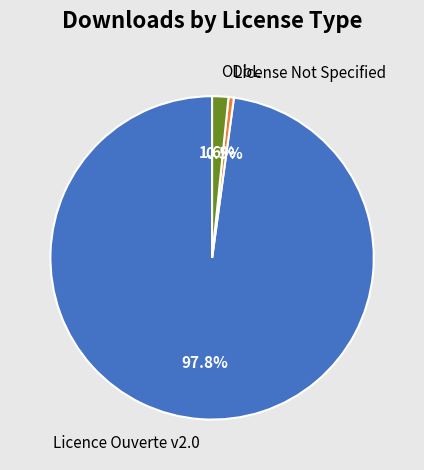

Combined, do Licence Ouverte v2.0 and ODbL account for over 50%?

Yes